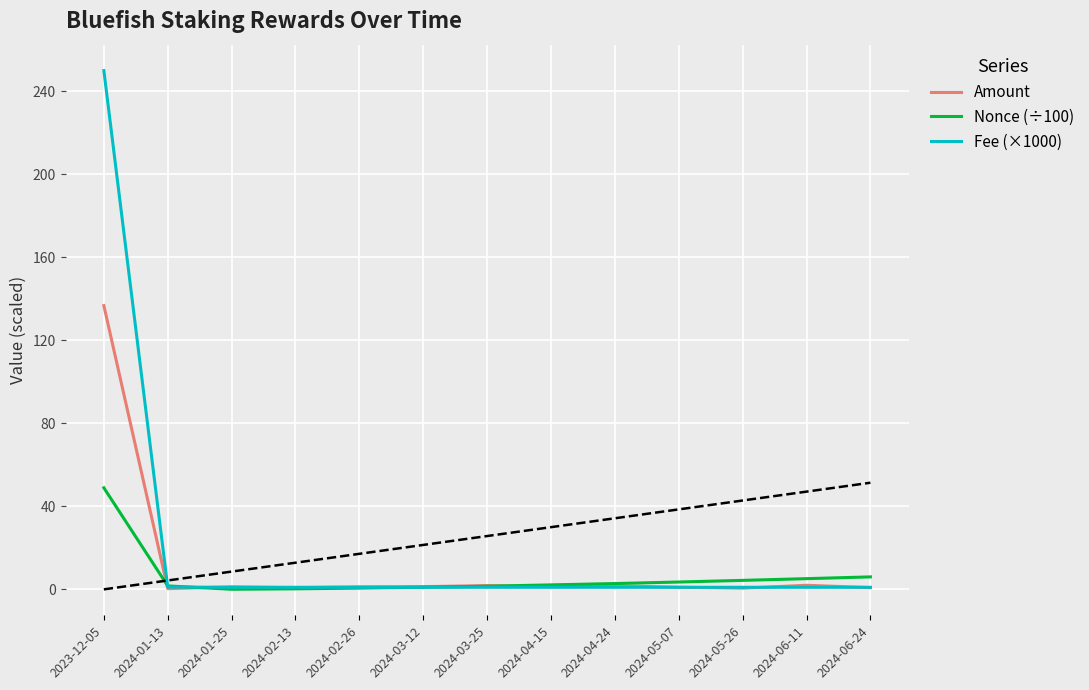

Rank the series at 2024-01-13 from highest to lowest value.

Nonce (÷100), Fee (×1000), Amount